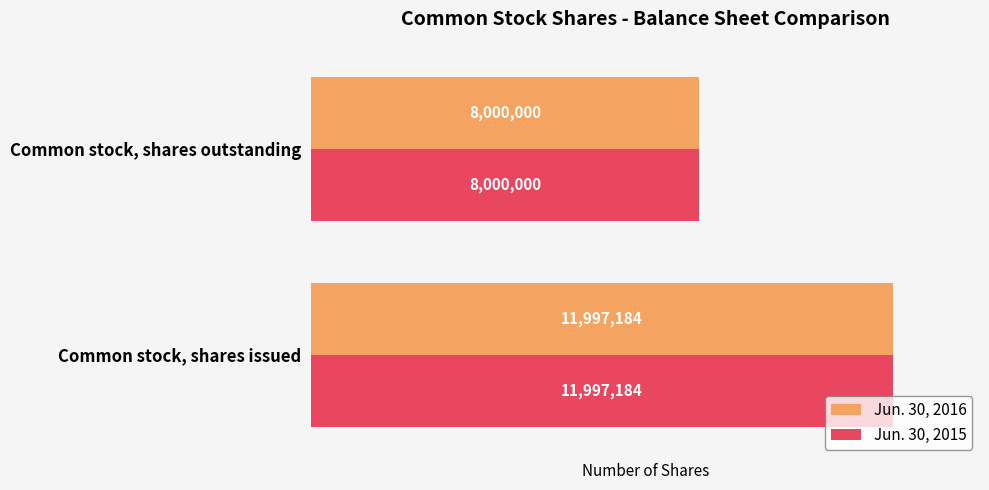

What is the difference between the maximum and minimum values in the Jun. 30, 2015 series?

3997184